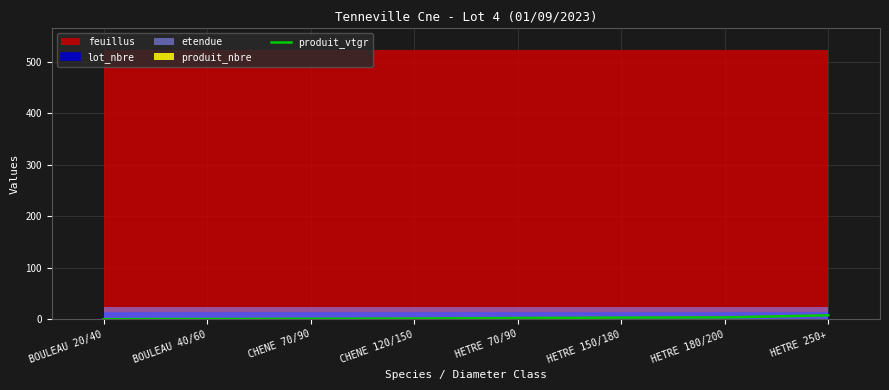

Is it true that the value at BOULEAU 40/60 is 0.1?

False